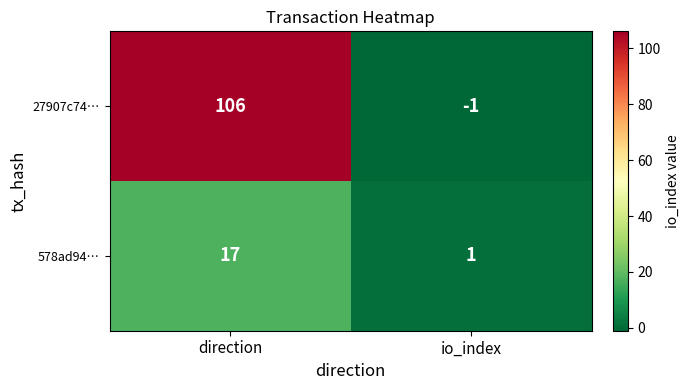

What is the difference between the highest and lowest values at direction?

89